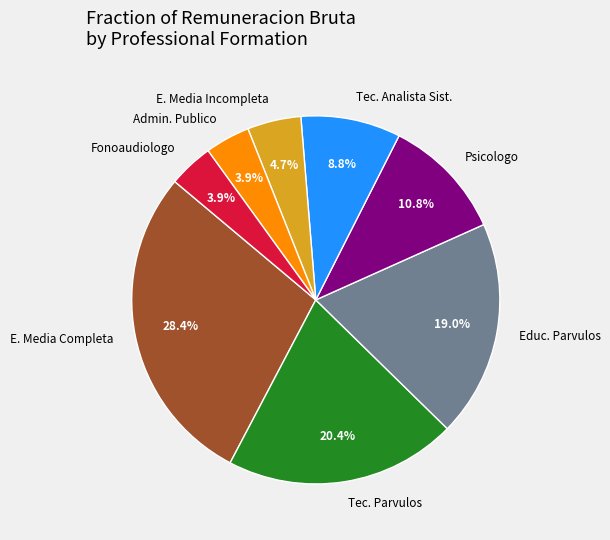

Count the number of slices in the pie.

8